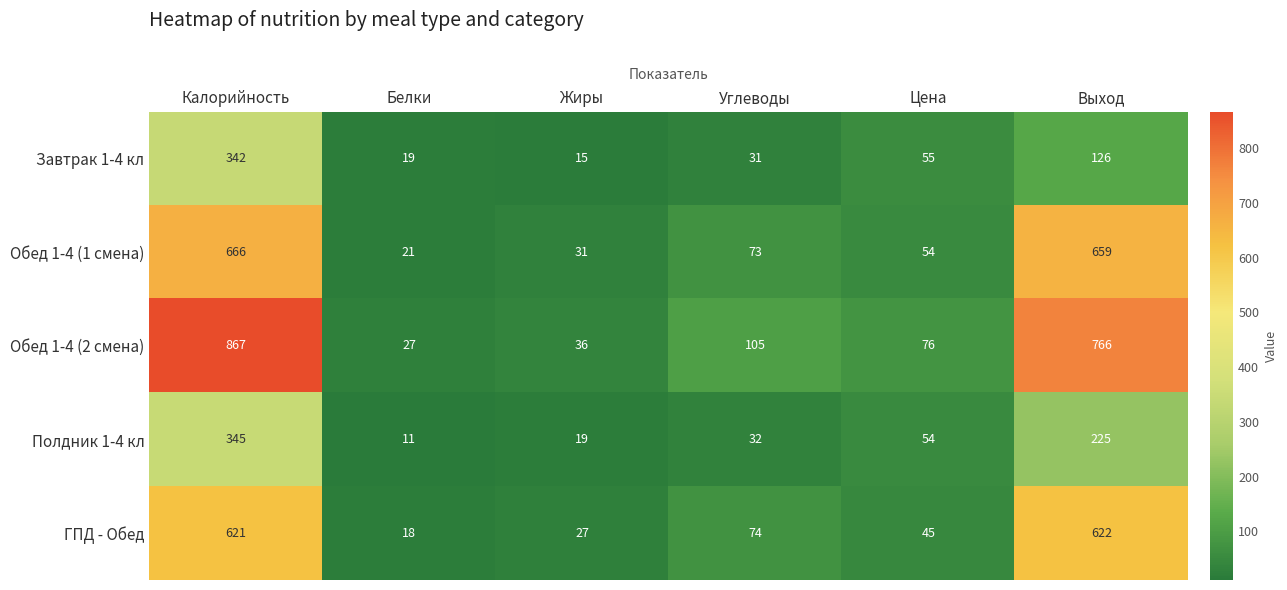

What is the difference between the highest and lowest values at Выход?

640